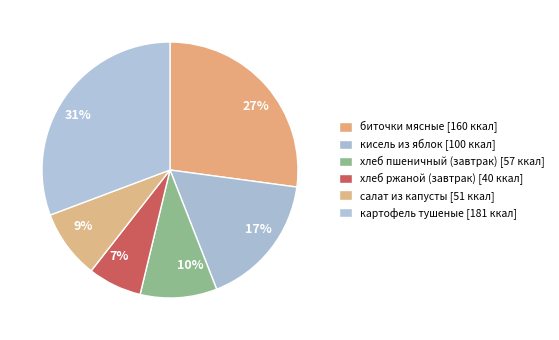

Is there a majority slice in this chart?

No